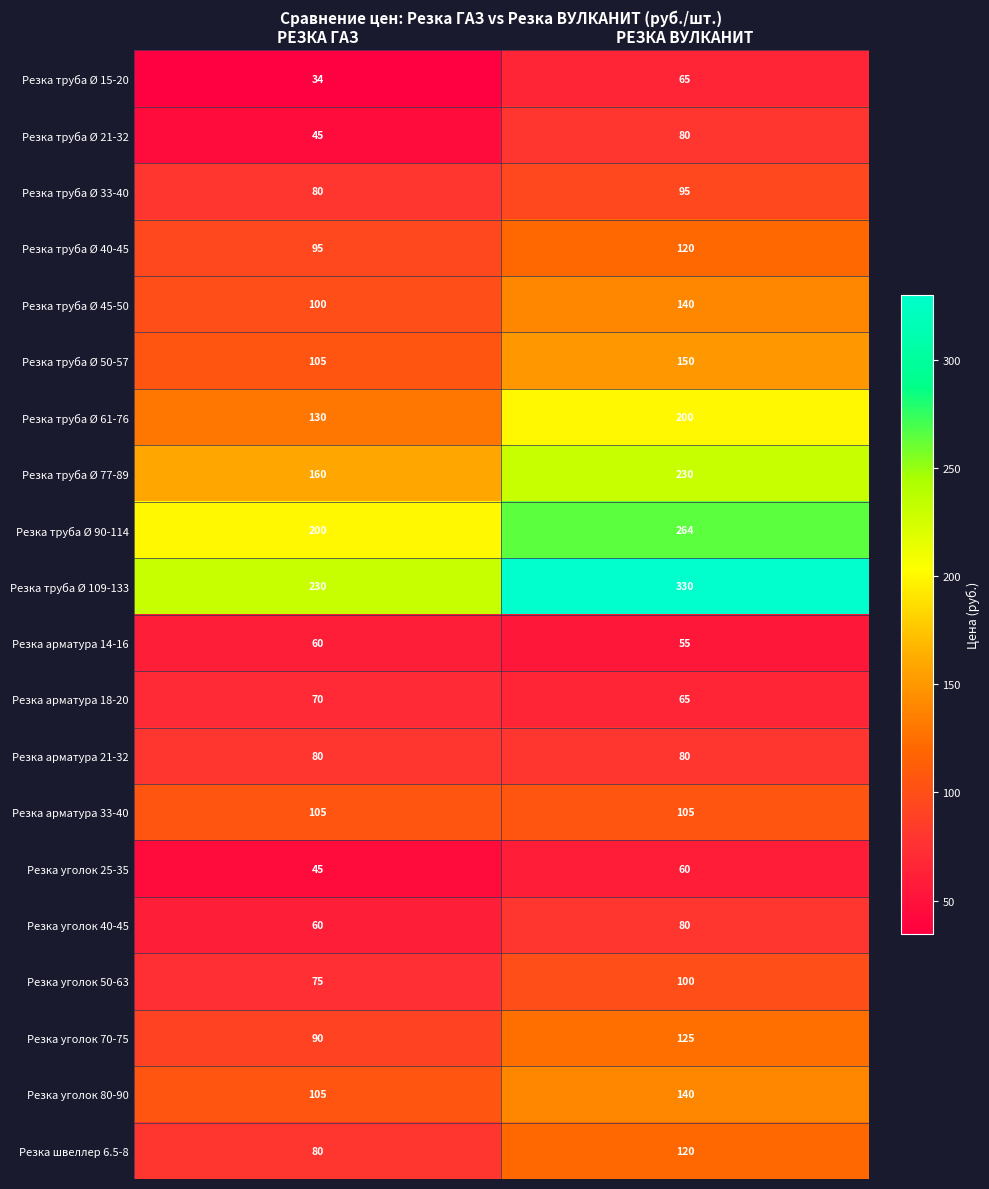

What is the difference between the highest and lowest values at РЕЗКА ГАЗ?

196